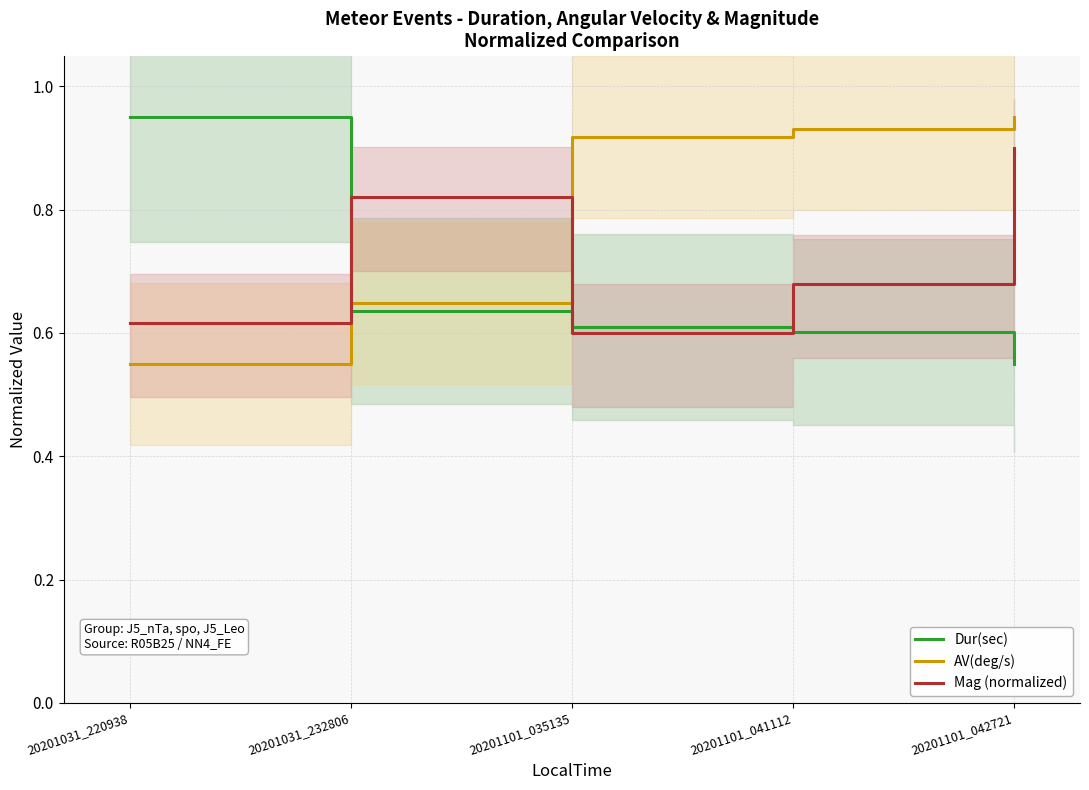

Which series has the largest total across all categories?

AV(deg/s)